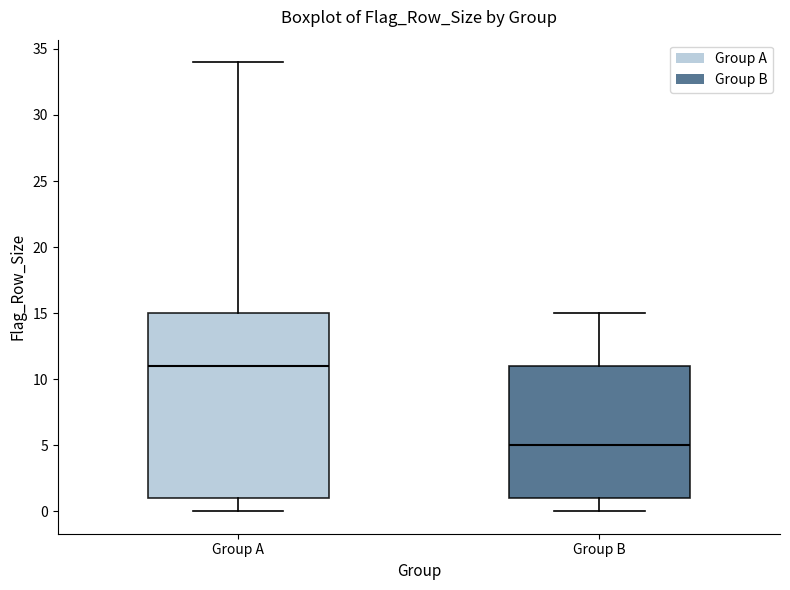

Where does the upper whisker of the box for Group B end on the y-axis? The values are not printed on the chart, so give them approximately, as read against the axis.

15